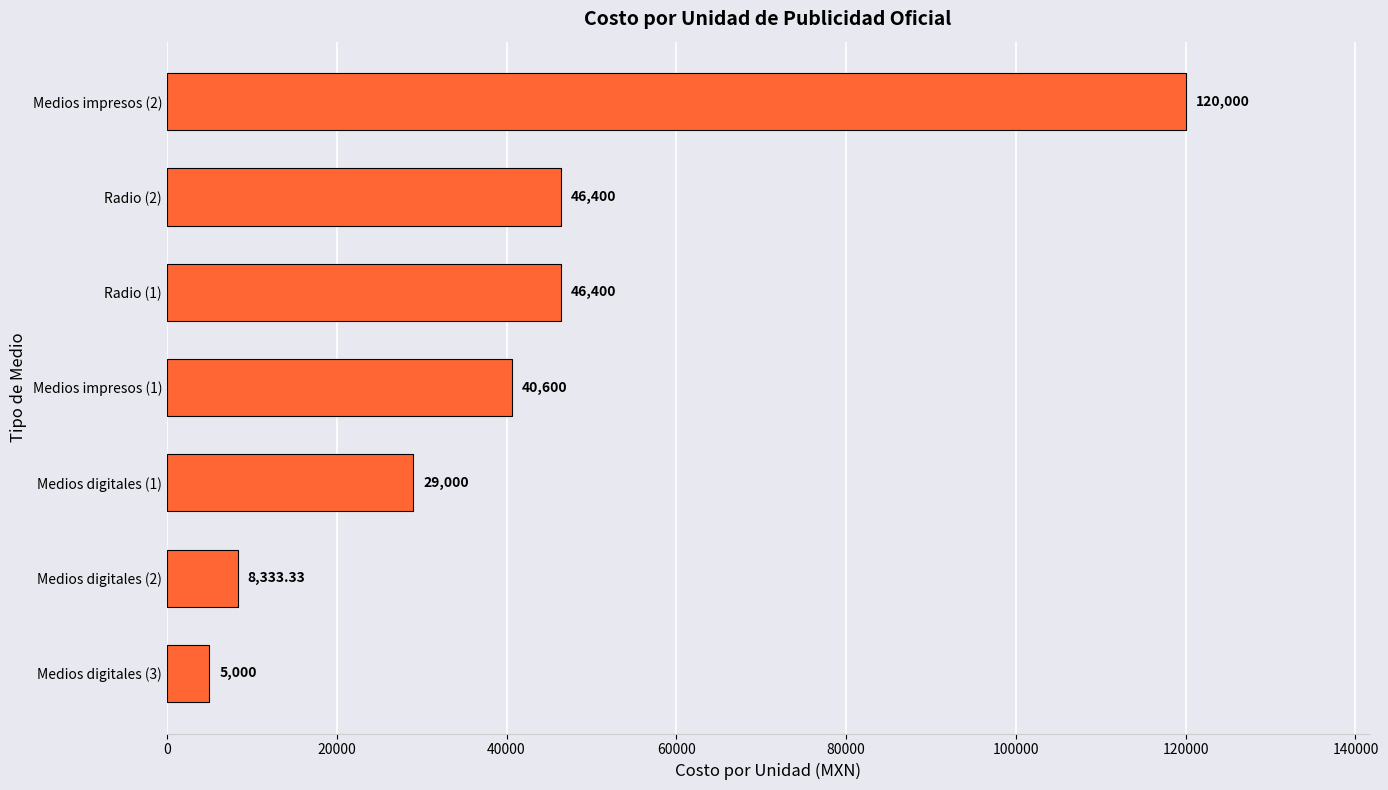

What is the difference between the values at Medios impresos (1) and Medios digitales (3)?

35600.0